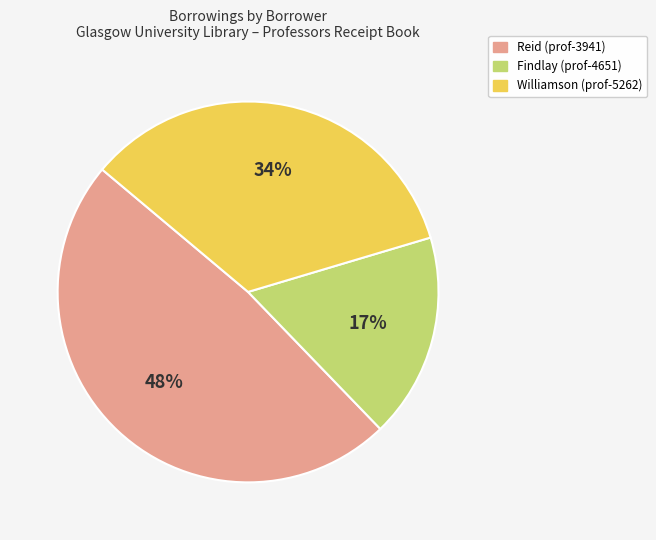

The Williamson (prof-5262) slice represents 34% of the pie. True or false?

True